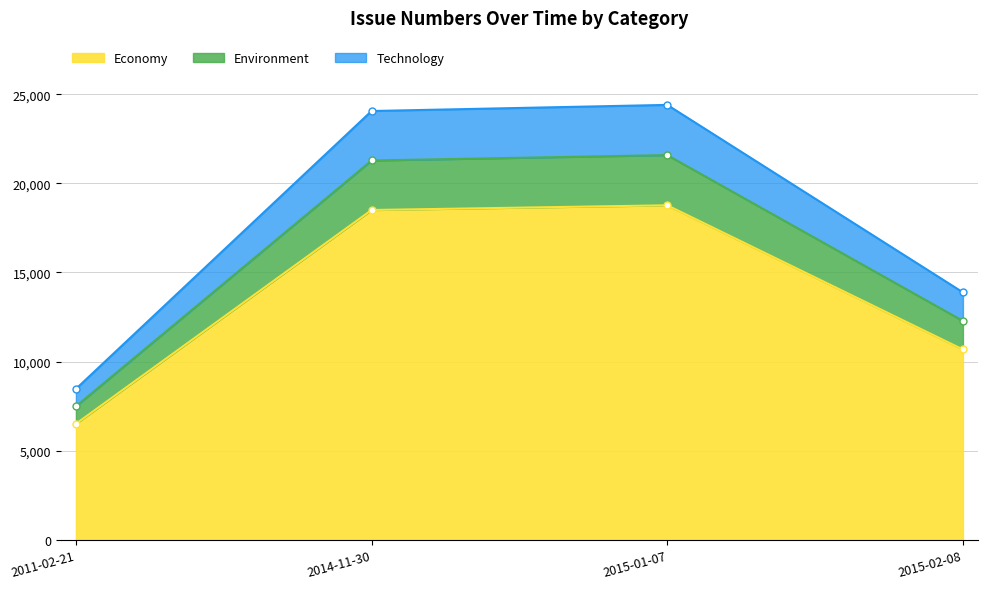

At which label is Economy closest to 12642?

2015-02-08